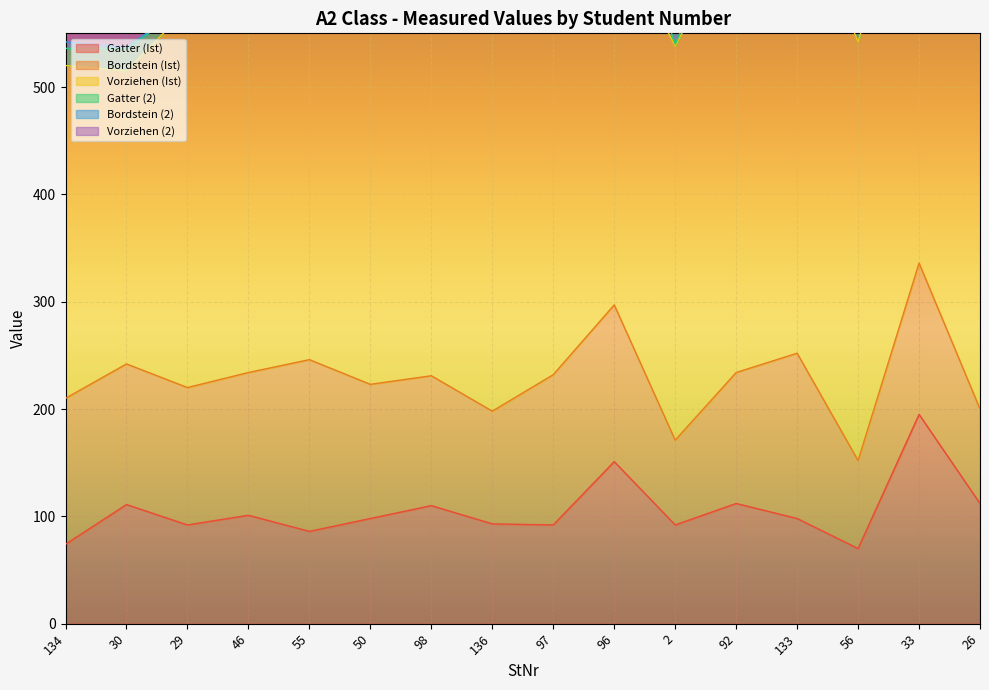

How many data points in Bordstein (Ist) are less than 131?

8